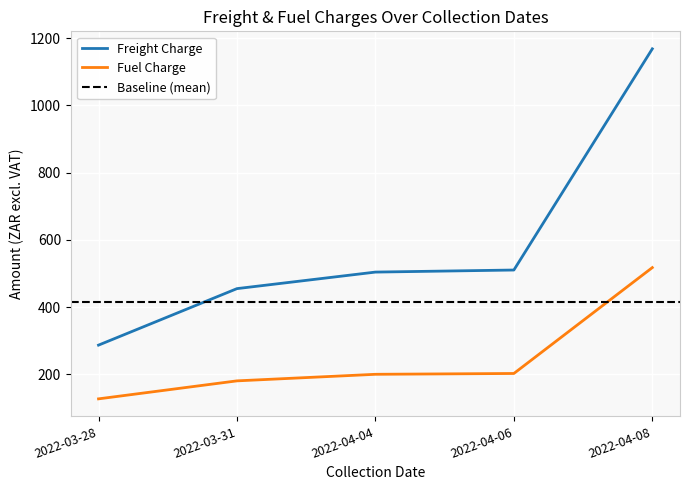

What is the value of the Freight Charge point at the 3rd from the left?

504.3